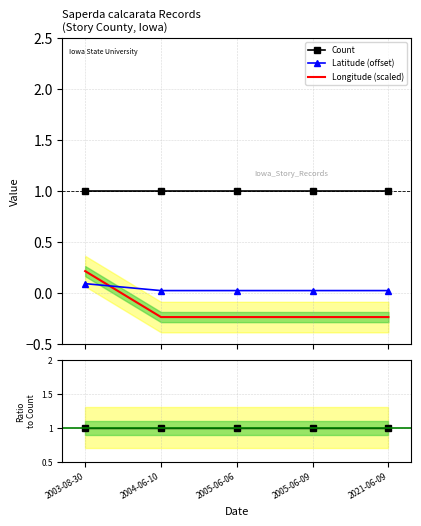

True or false: Count and Latitude (offset) intersect in this chart.

False